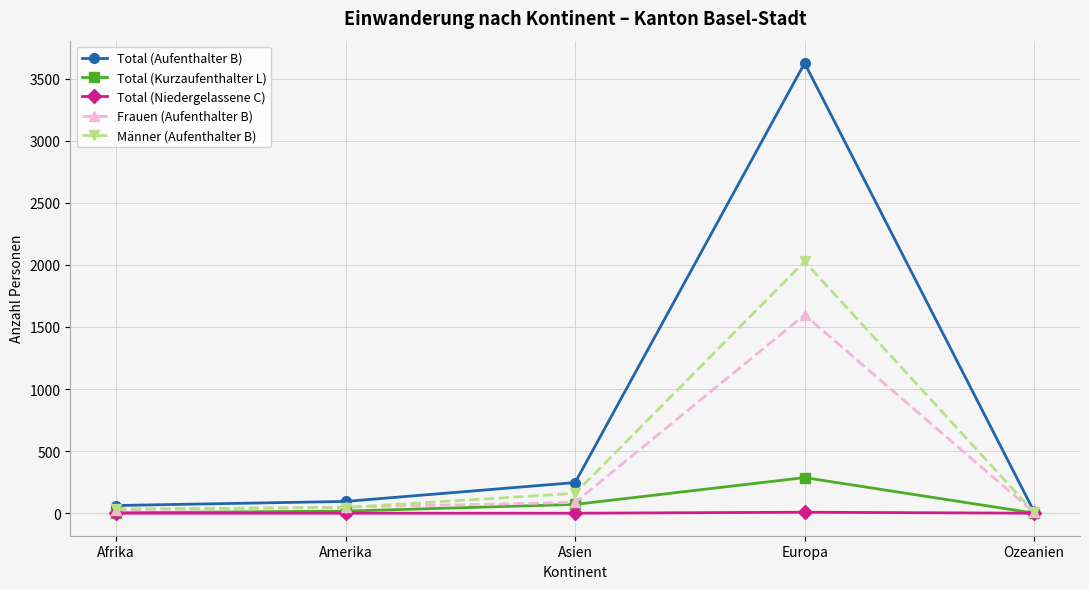

Which series changed the most between Afrika and Europa?

Total (Aufenthalter B)